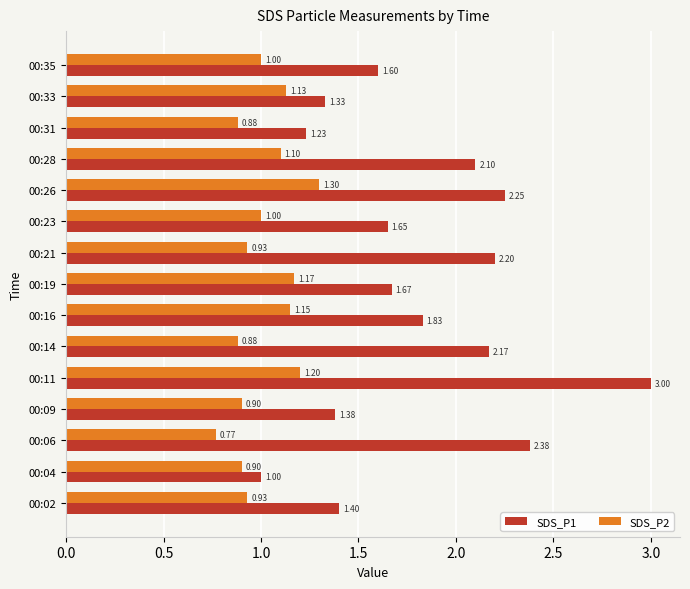

Which series has the largest total across all categories?

SDS_P1